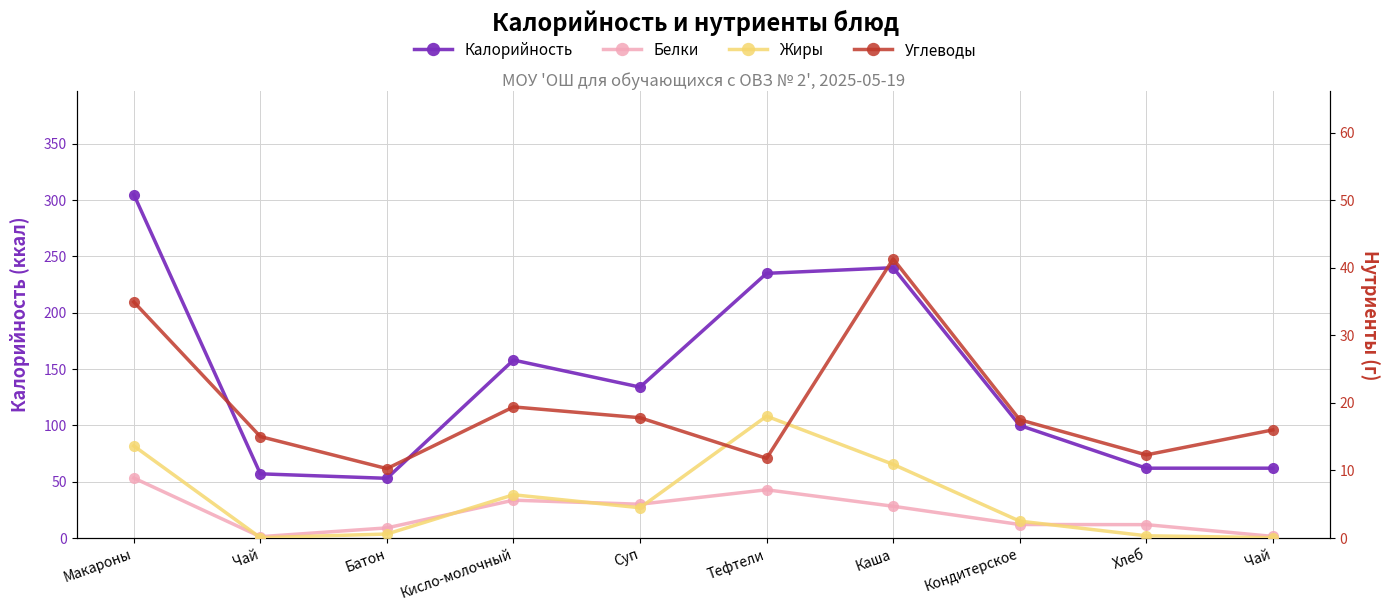

The Белки series shows 2.8 at Макароны. True or false?

False